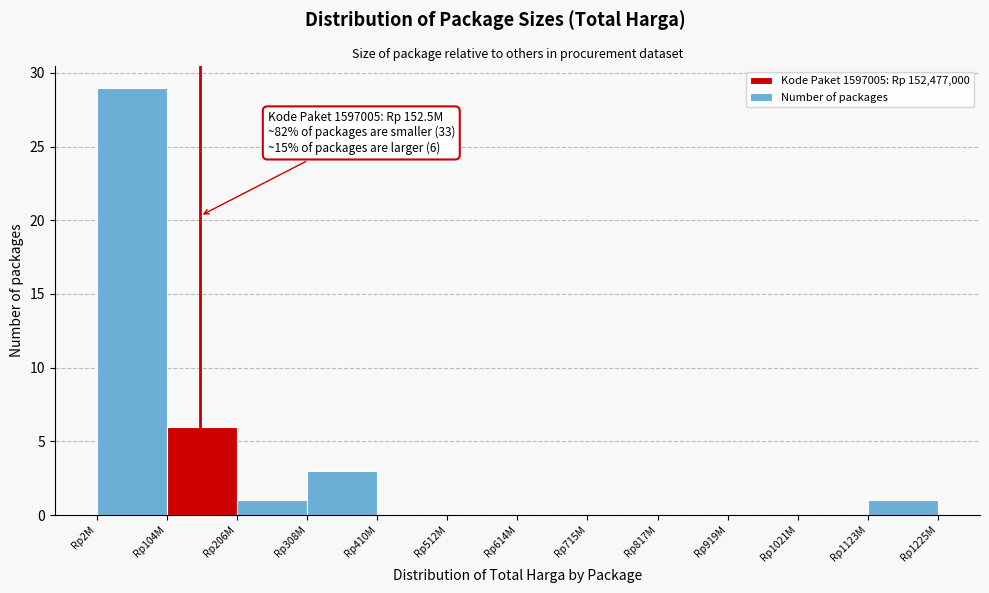

Reading left to right, transcribe all the data shown in this chart.

Rp2M=29	Rp104M=6	Rp206M=1	Rp308M=3	Rp410M=0	Rp512M=0	Rp614M=0	Rp715M=0	Rp817M=0	Rp919M=0	Rp1021M=0	Rp1123M=1